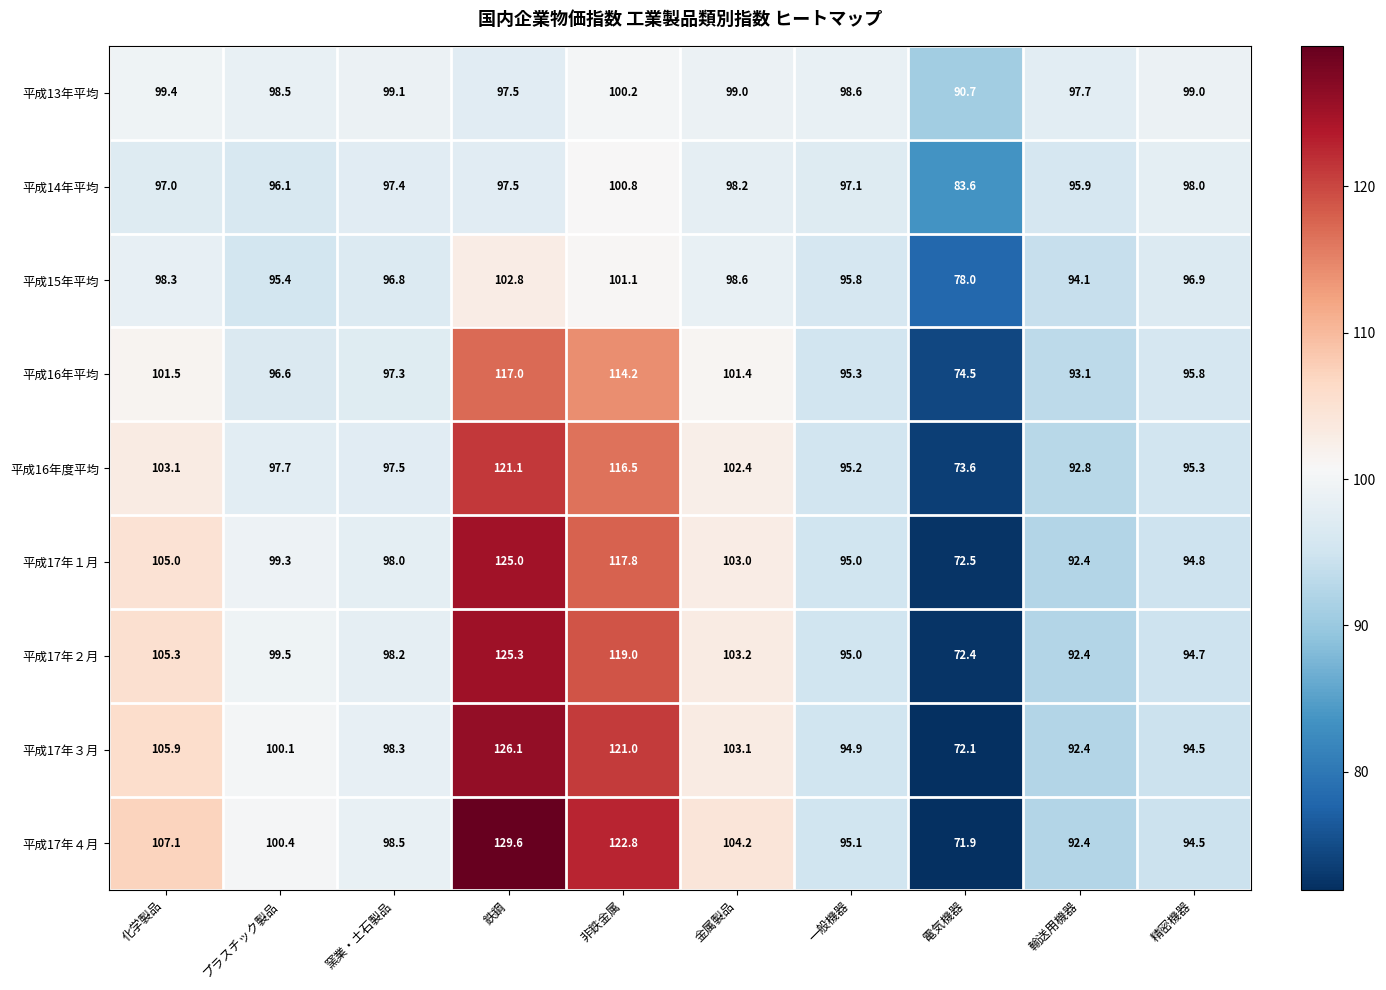

What is the total value across all series at 一般機器?

862.0